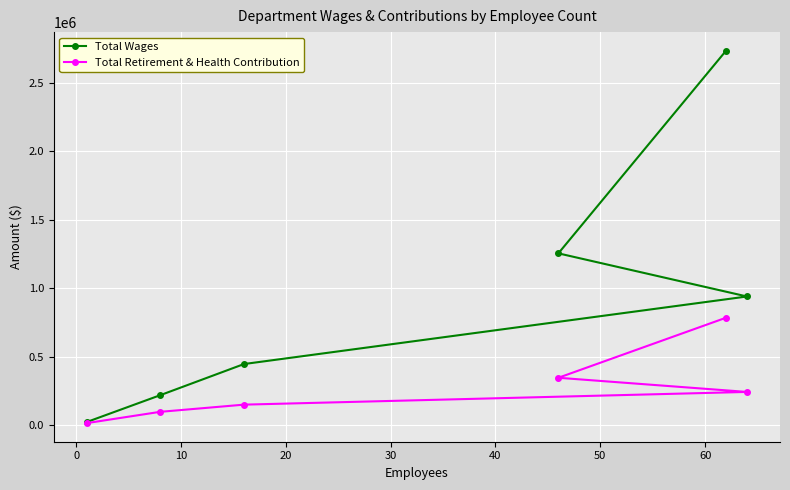

Which series has the largest total across all categories?

Total Wages